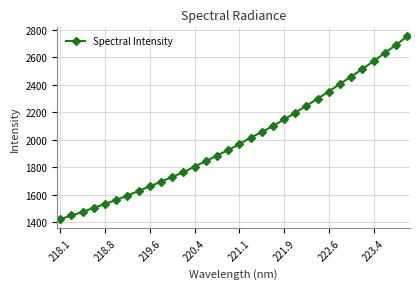

How many lines are shown in the chart?

1